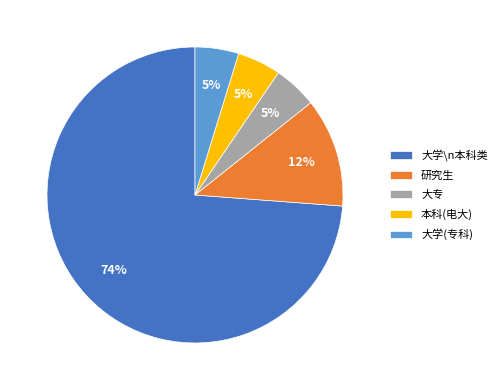

Between 本科(电大) and 大学\n本科类, which is larger?

大学\n本科类